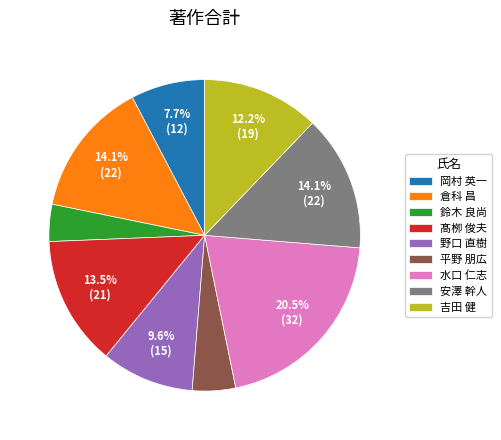

The 鈴木 良尚 slice represents 4% of the pie. True or false?

True